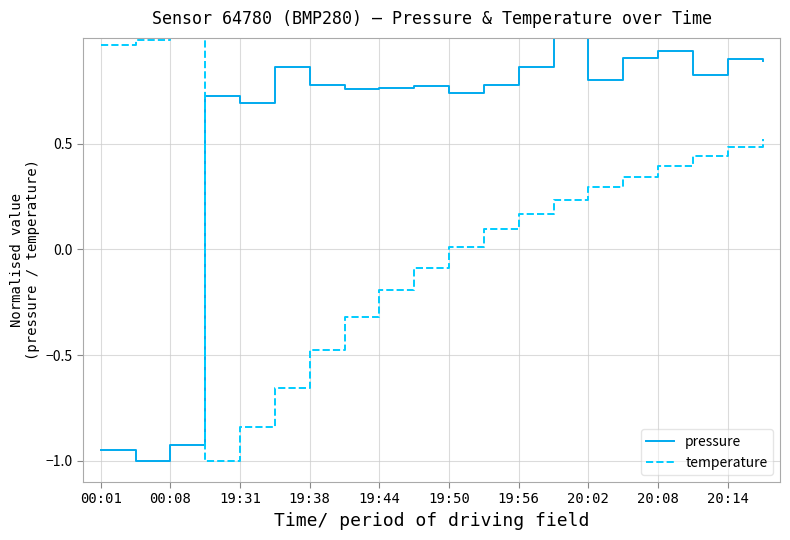

List the series in order of their overall mean, lowest first.

temperature, pressure